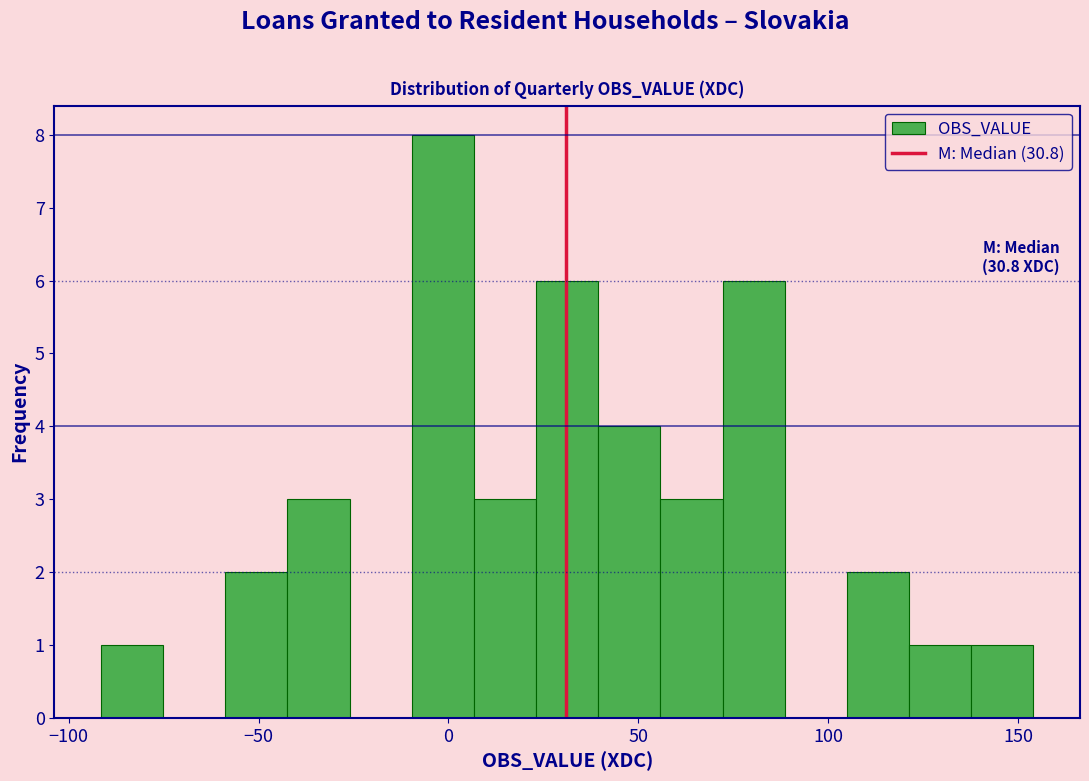

Around what value on the x-axis is the tallest bar? Give the approximate position of its centre, as read against the axis.

0